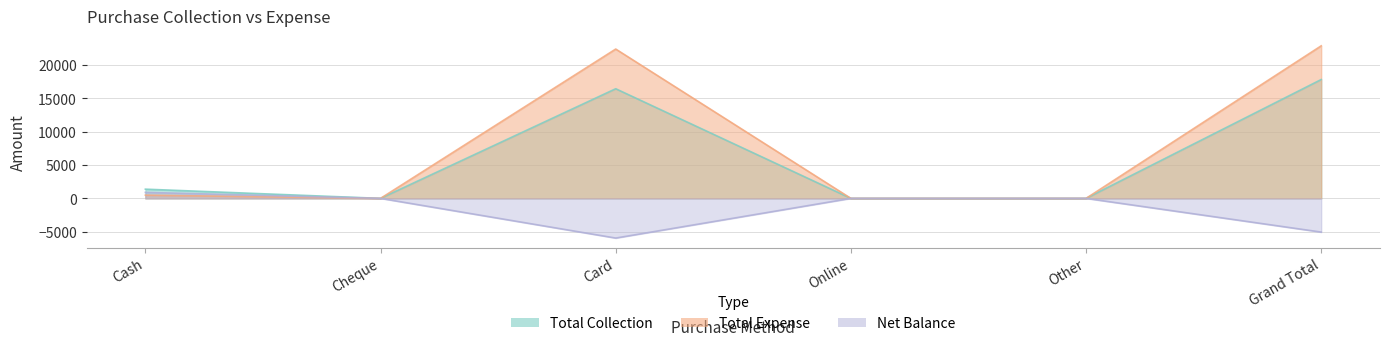

Rank the series by their maximum value, from lowest to highest.

Net Balance, Total Collection, Total Expense